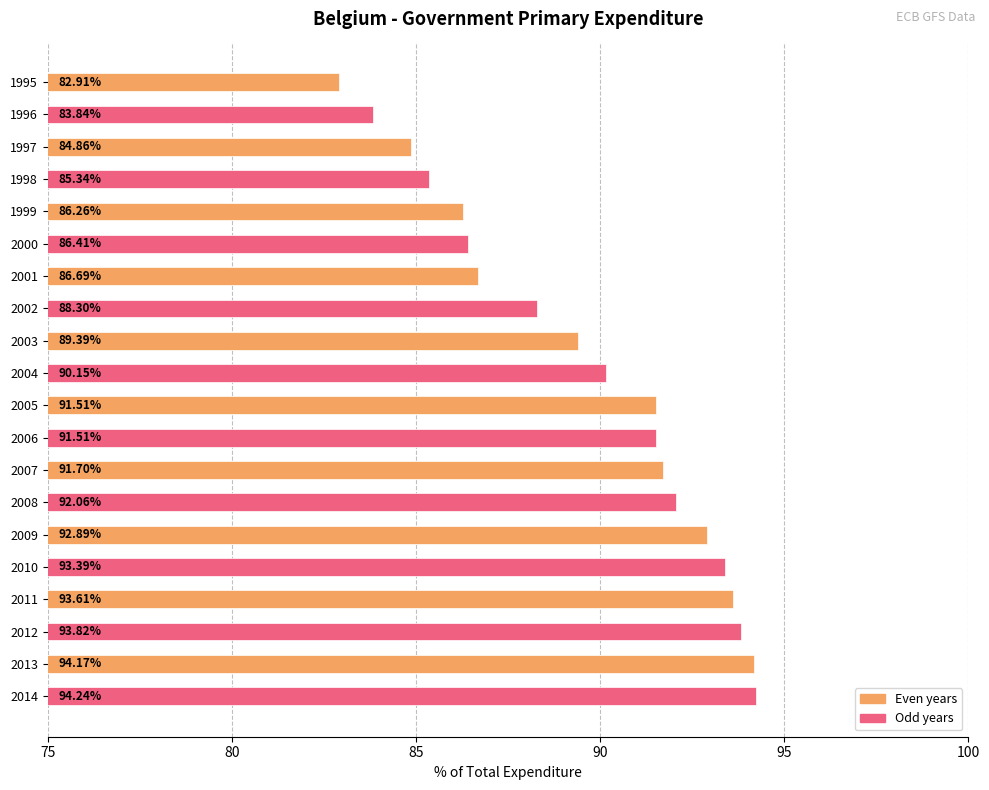

Are the bars grouped side by side (vs. stacked)?

No